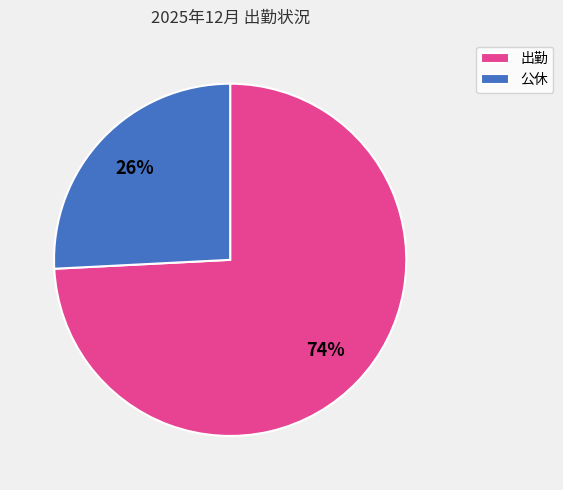

Rank the categories by value from highest to lowest.

出勤, 公休